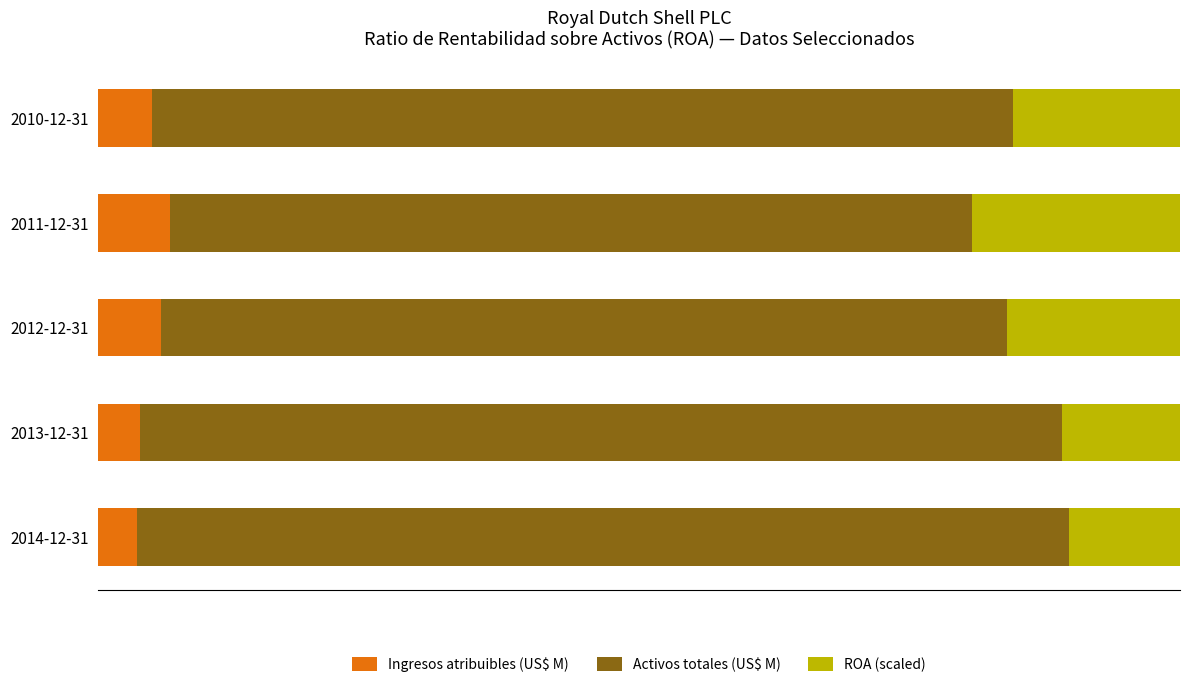

What is the value of the Ingresos atribuibles (US$ M) bar at the 3rd from the left?

0.1